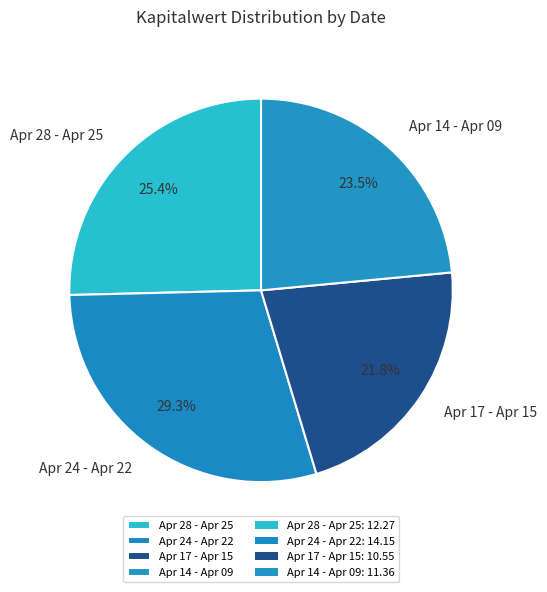

What is the largest slice in the pie chart?

Apr 24 - Apr 22